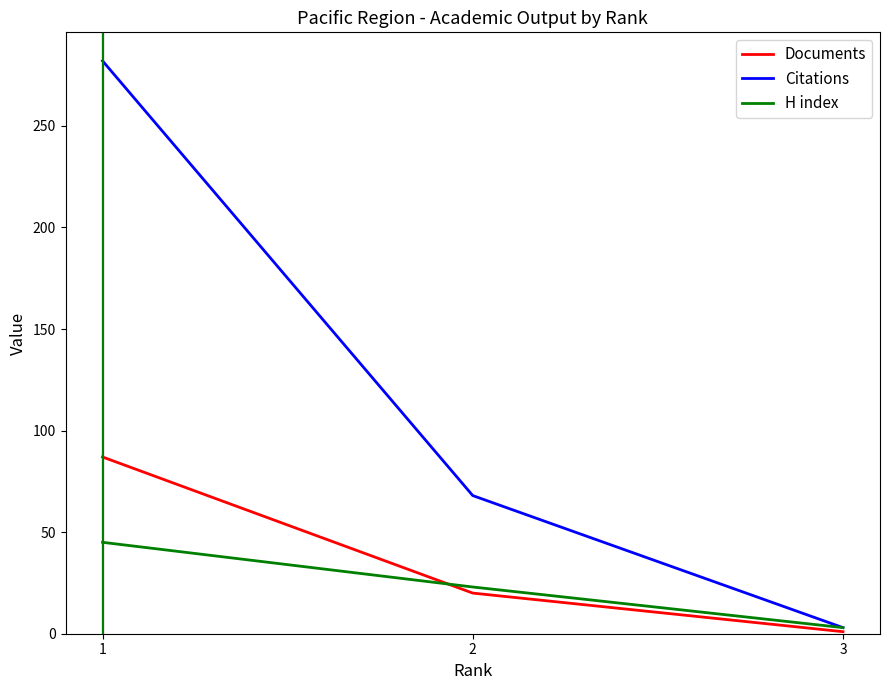

How many data points does each series have?

3